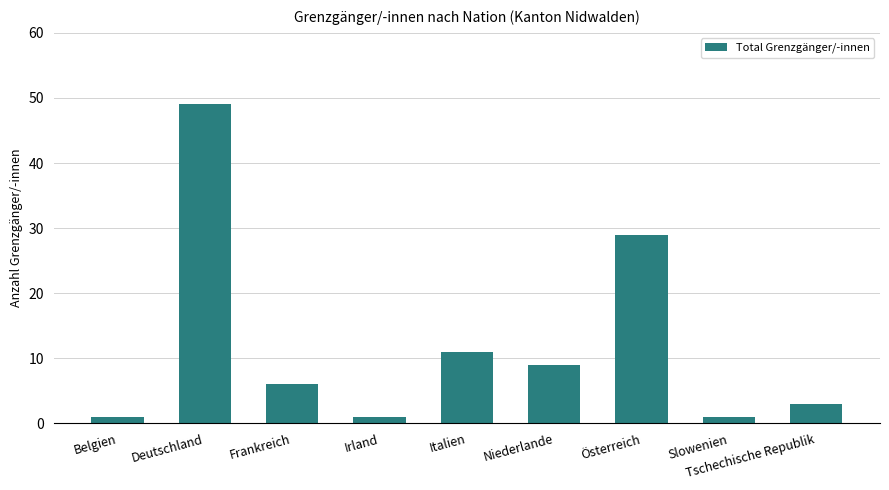

Reading left to right, list all the values displayed in this chart.

1	49	6	1	11	9	29	1	3